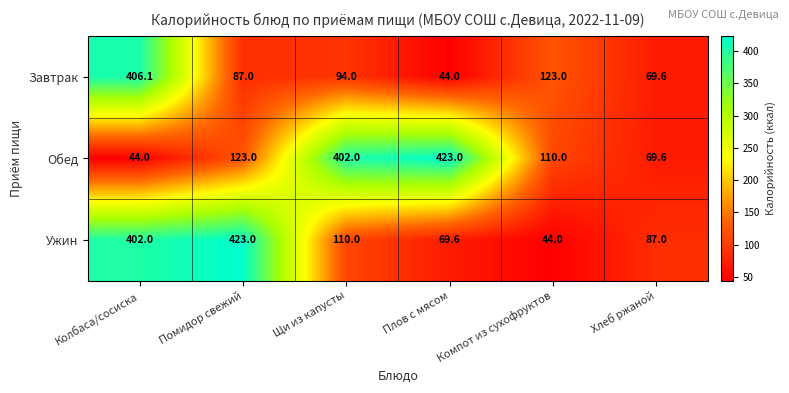

What is the total value across all series at Щи из капусты?

606.0